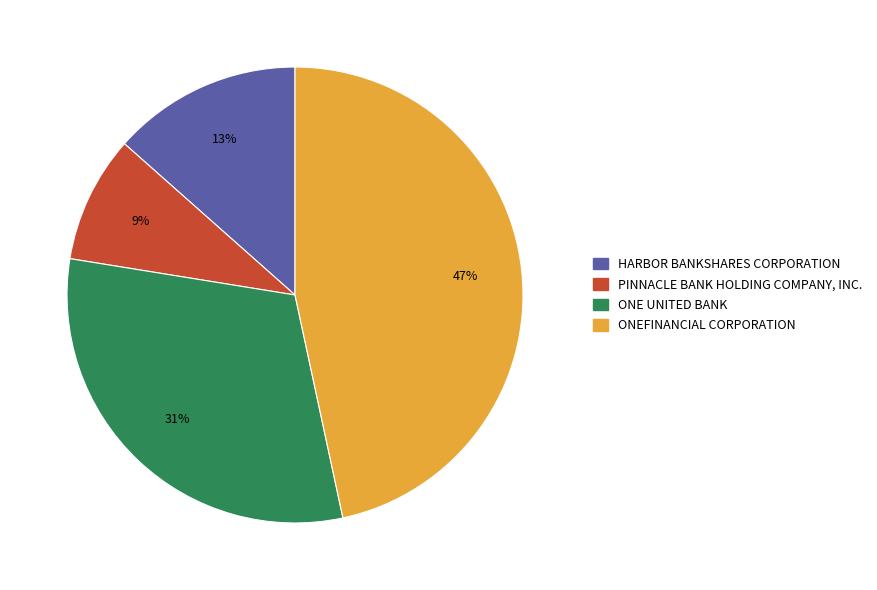

To the nearest percent, what is the difference between the ONE UNITED BANK and PINNACLE BANK HOLDING COMPANY, INC. slice percentages?

22%